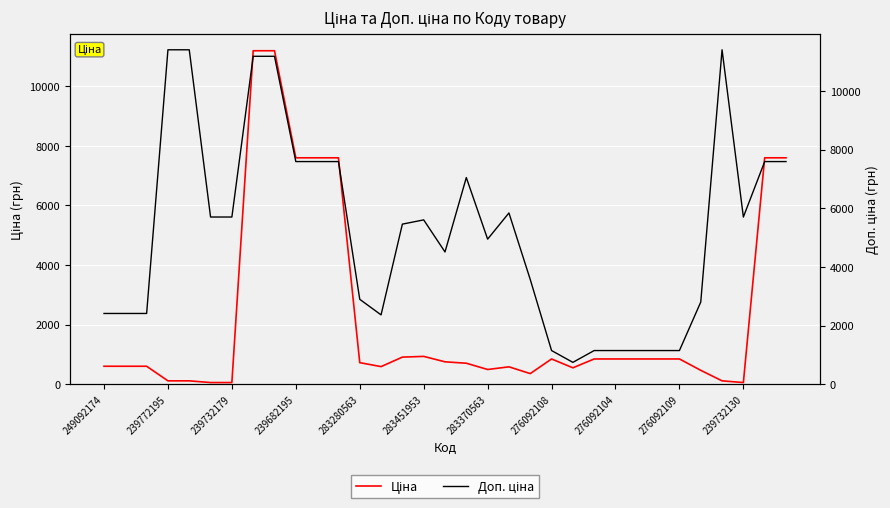

True or false: Ціна and Доп. ціна cross at least once.

False